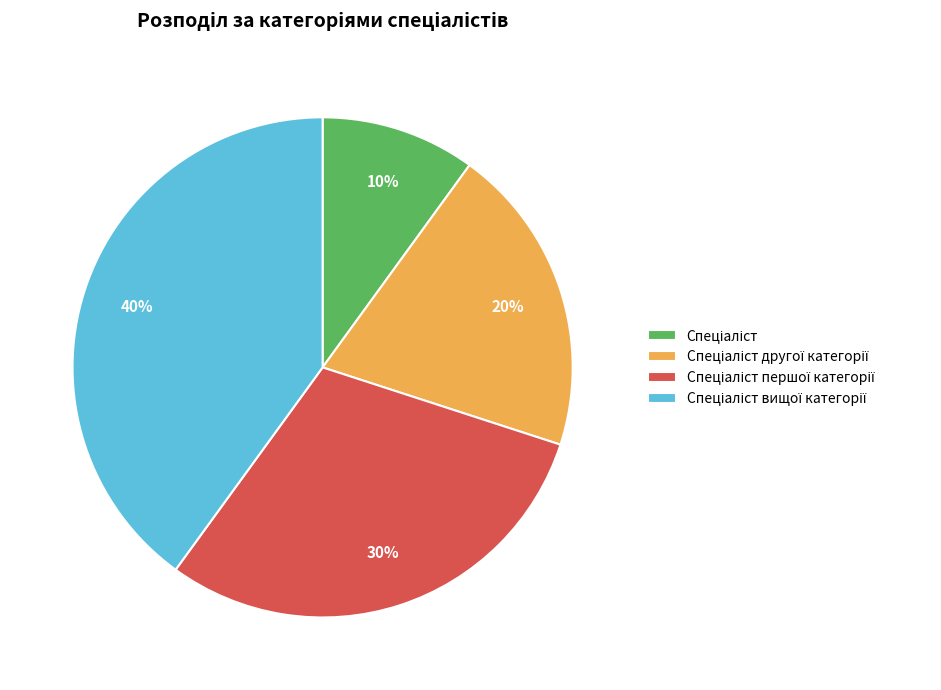

To the nearest percent, what is the difference between the largest and smallest slice percentages?

30%